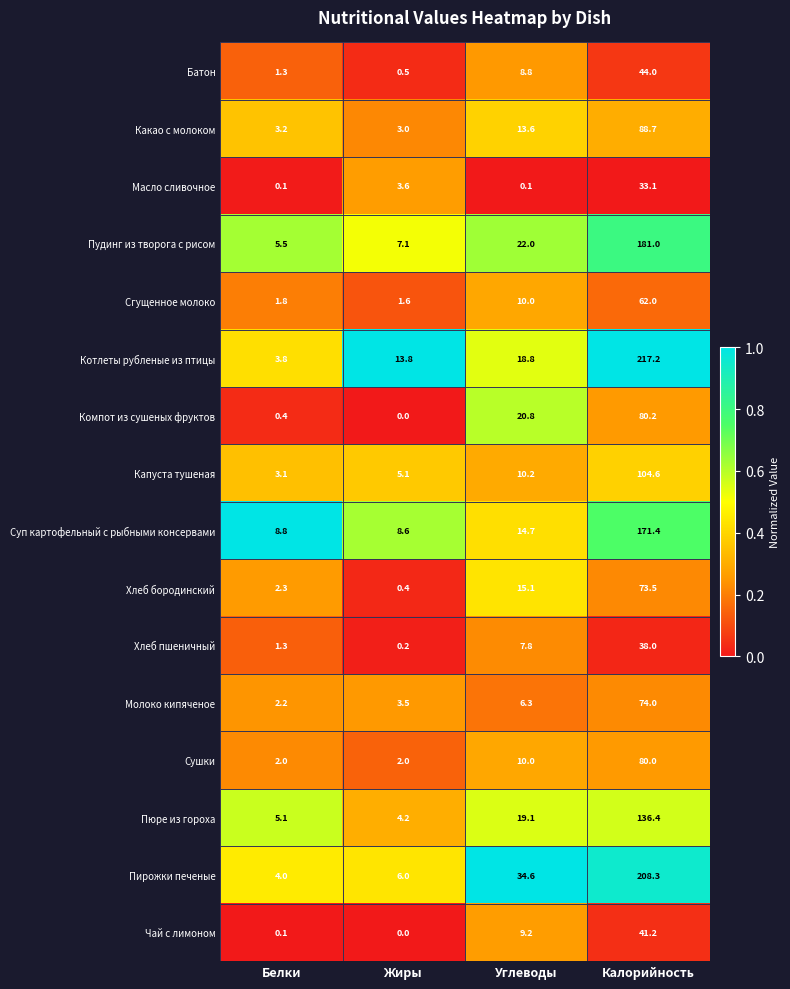

Between Жиры and Калорийность, which series saw the biggest shift?

Котлеты рубленые из птицы